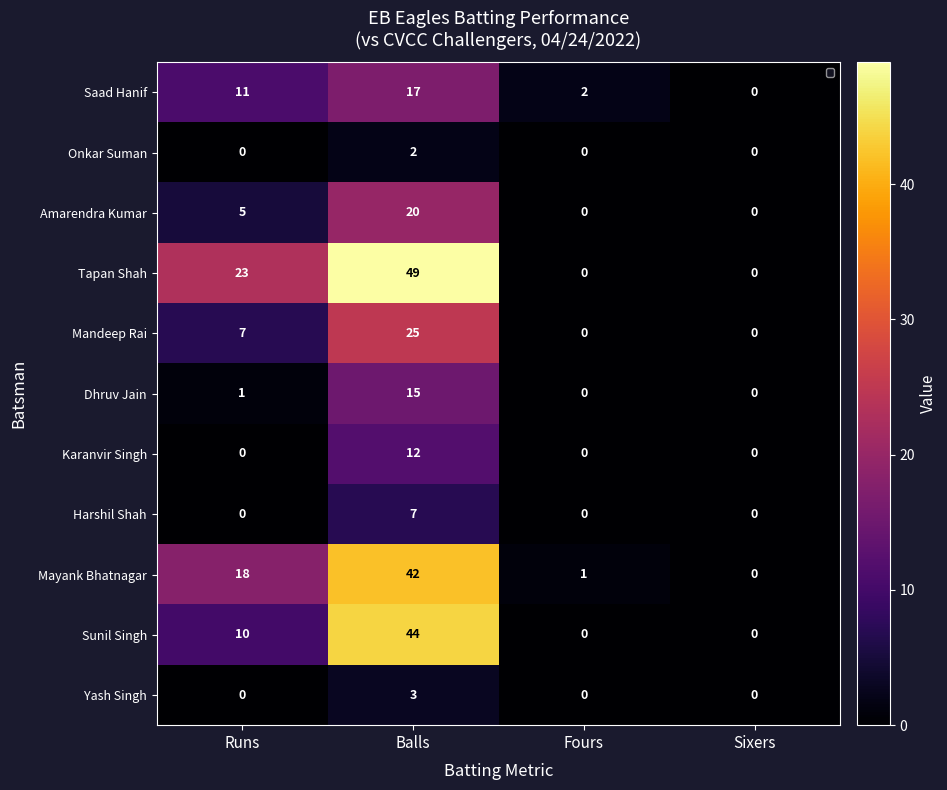

The Onkar Suman series shows -1 at Runs. True or false?

False